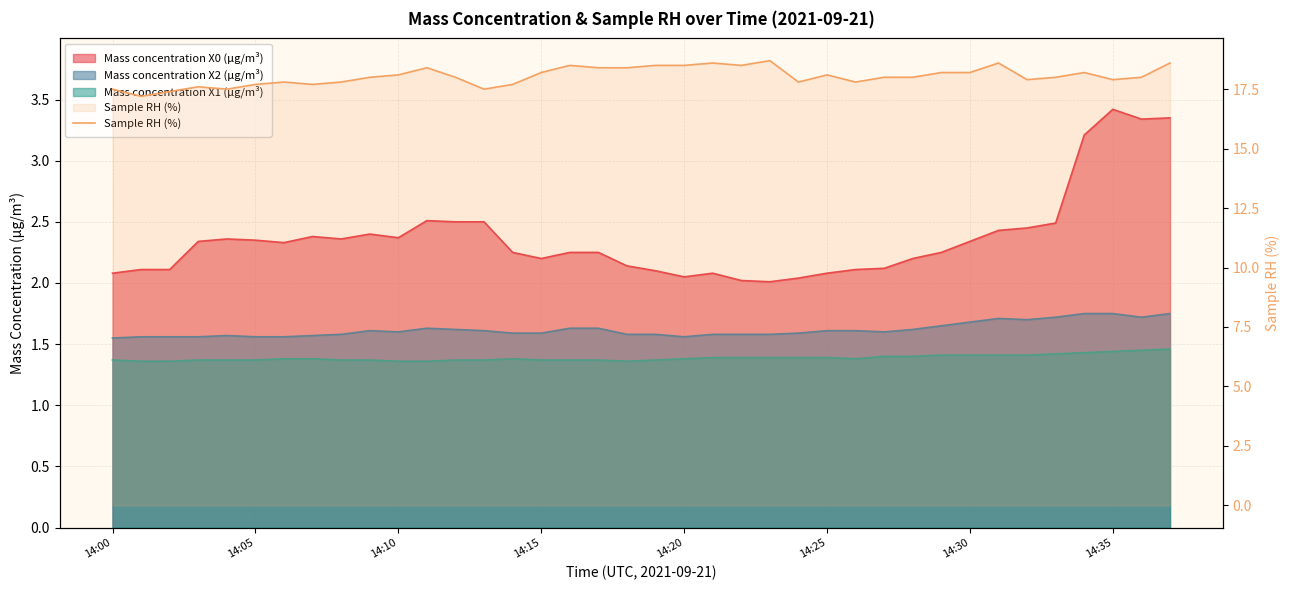

Where does the data first go above 18?

14:10